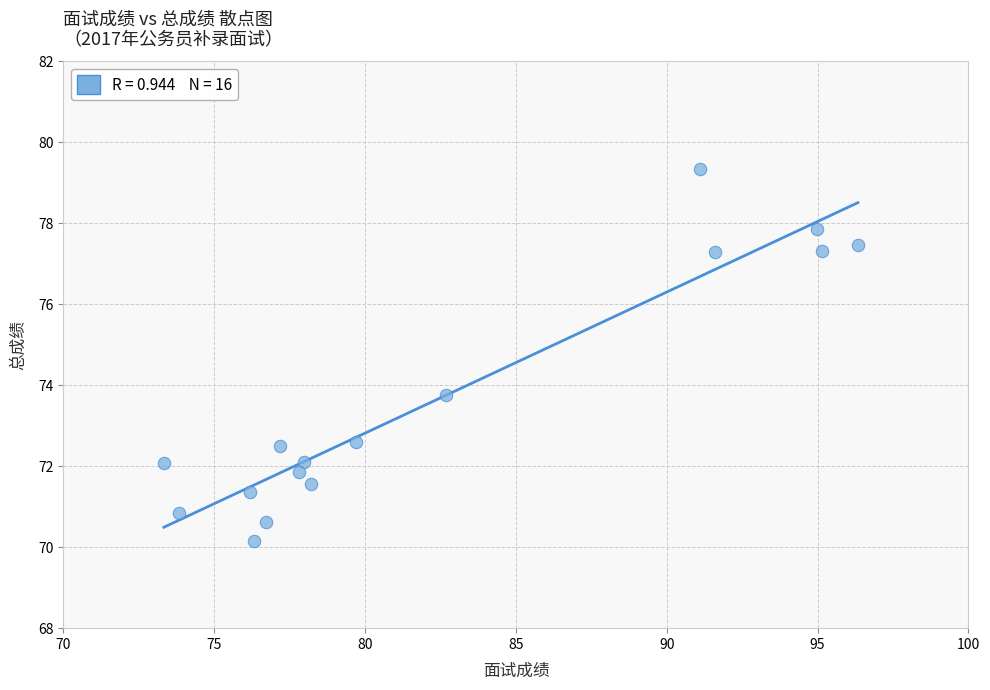

What is the range of Y values (max minus min)?

9.2